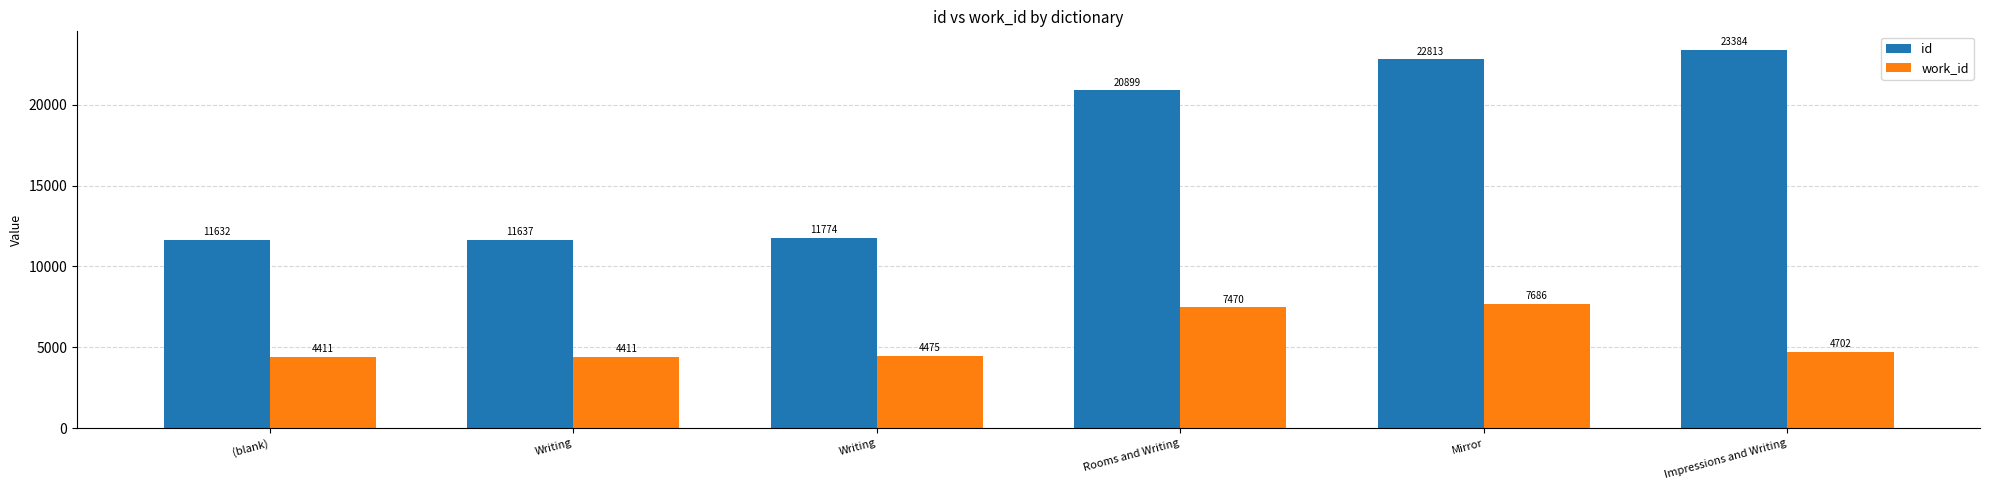

What is the average value of the work_id series?

5526